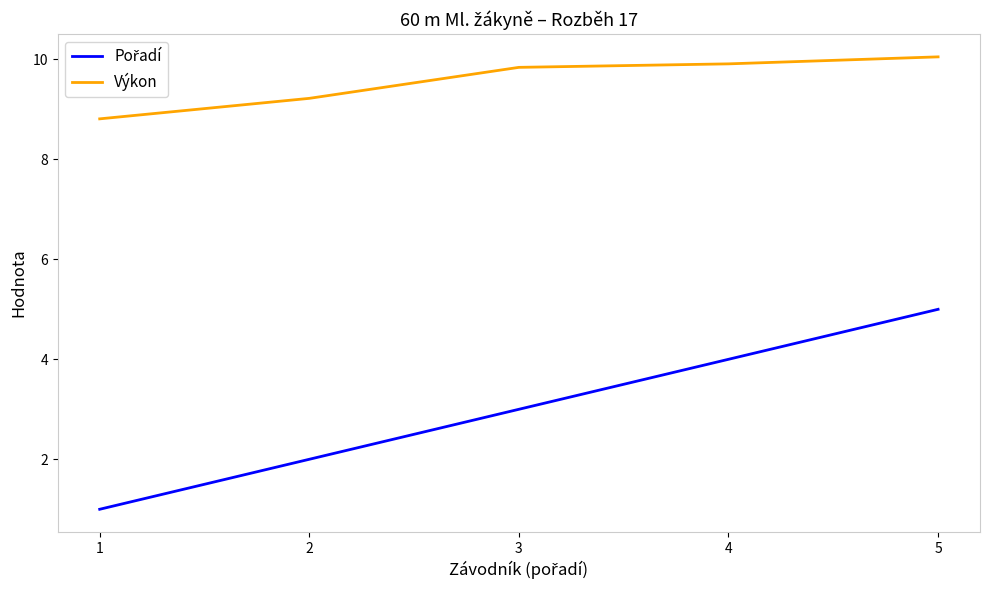

What is the sum of the Výkon values at 2 and 5?

19.3